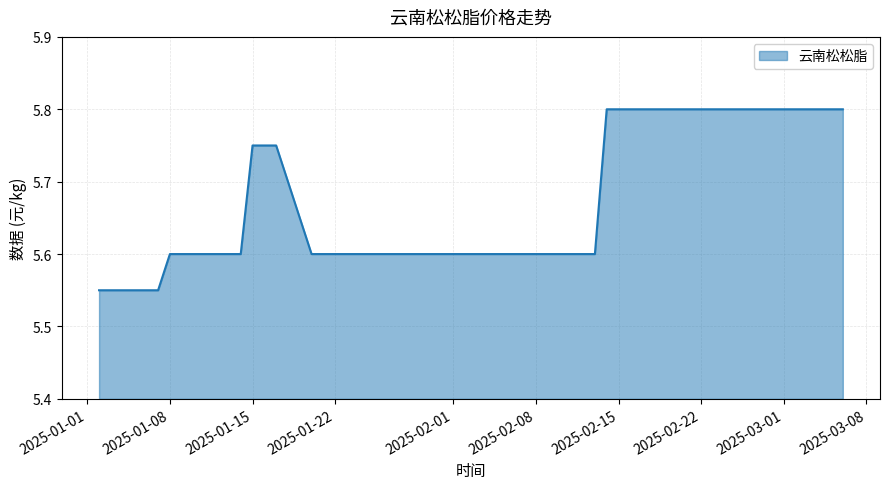

What is the value of the 19th point from the left?

5.6